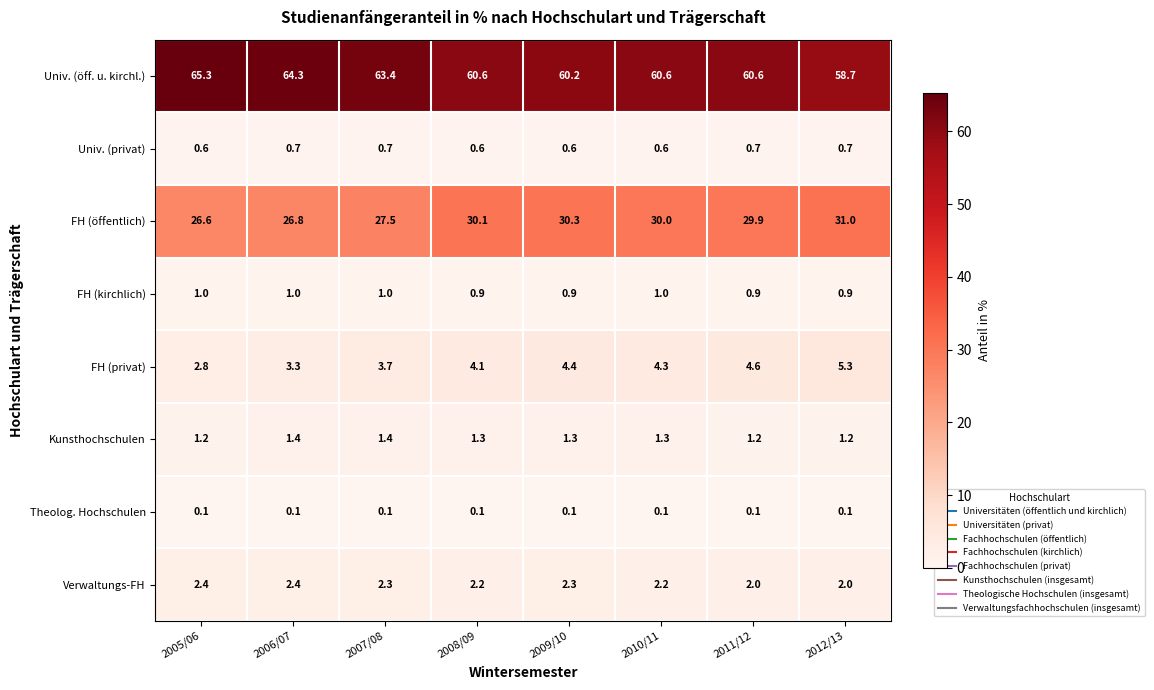

Which series changed the most between 2007/08 and 2009/10?

Univ. (öff. u. kirchl.)